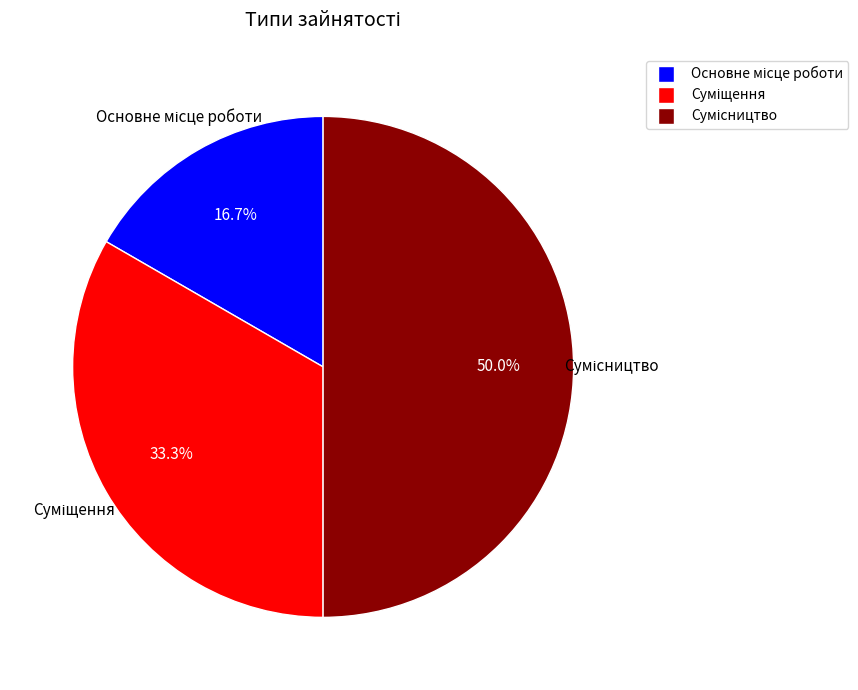

Rank the categories by value from highest to lowest.

Сумісництво, Суміщення, Основне місце роботи